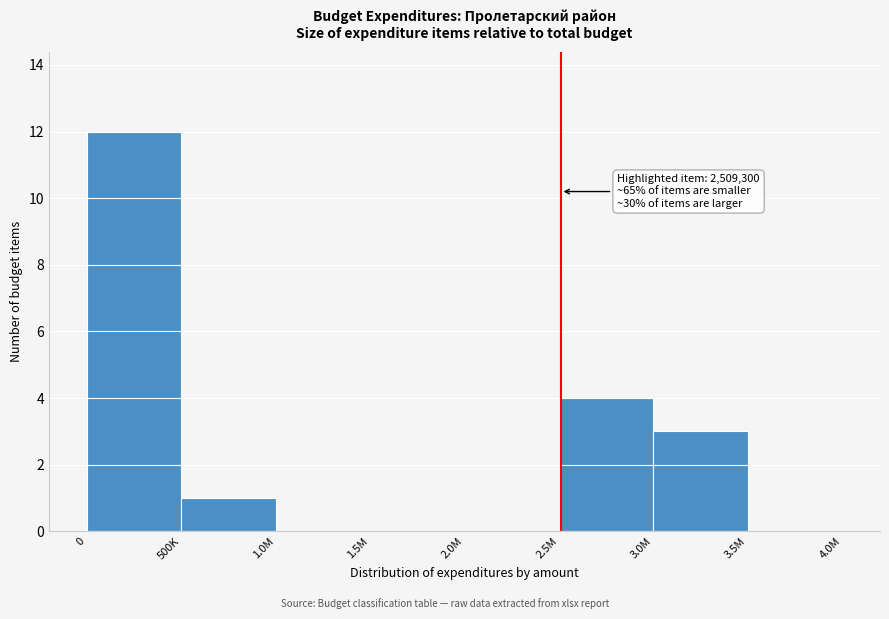

Reading left to right, what are all the values shown in this chart?

0=12	500K=1	1.0M=0	1.5M=0	2.0M=0	2.5M=4	3.0M=3	3.5M=0